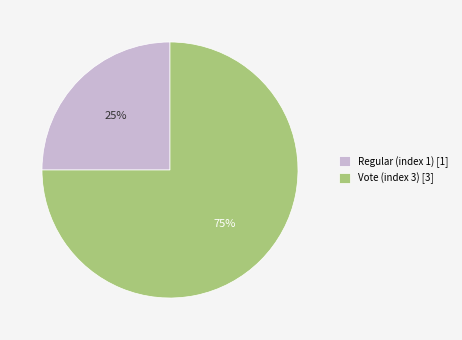

To the nearest percent, what is the combined percentage of Regular (index 1) and Vote (index 3)?

100%